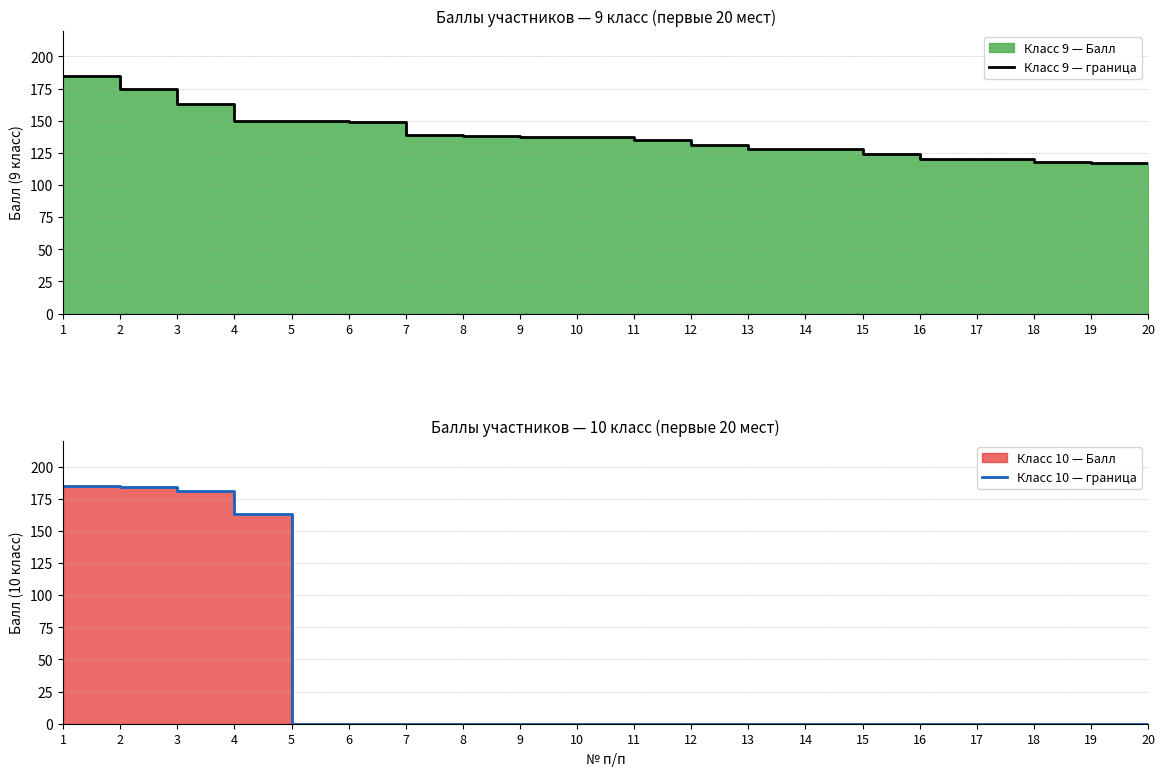

True or false: Класс 10 — граница has more than 1 points higher than both neighbors.

False